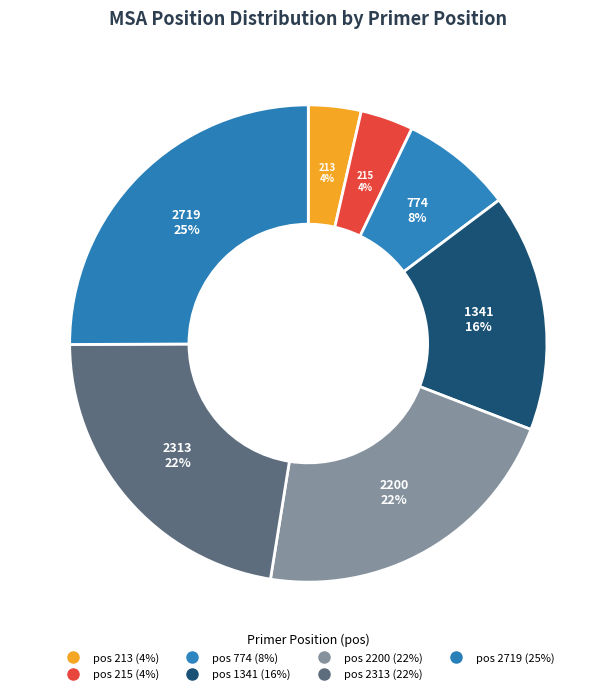

How many slices are in this pie chart?

7